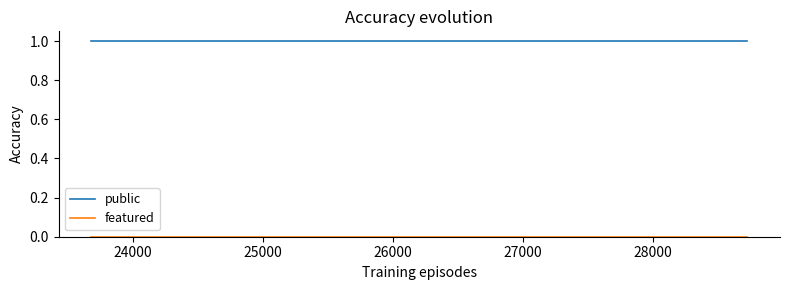

Which series has the largest total across all categories?

public